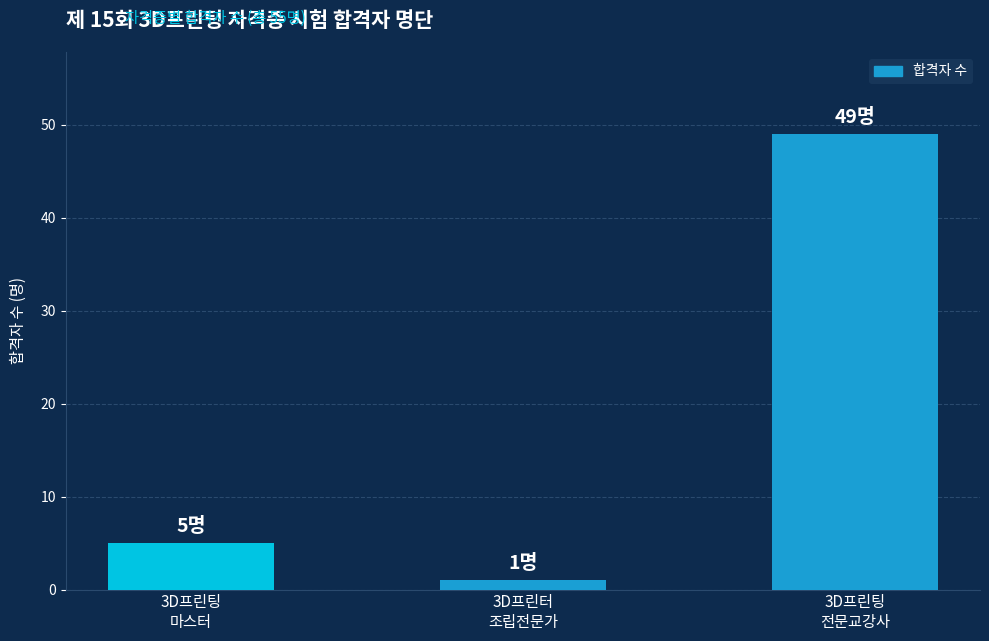

Reading right to left, list all the values displayed in this chart.

3D프린팅
전문교강사=49	3D프린터
조립전문가=1	3D프린팅
마스터=5